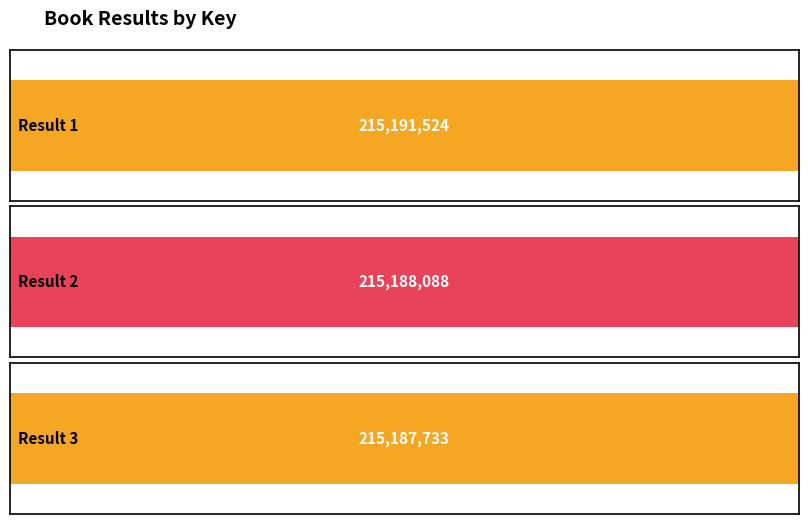

What is the value of the 2nd bar from the left?

215188088